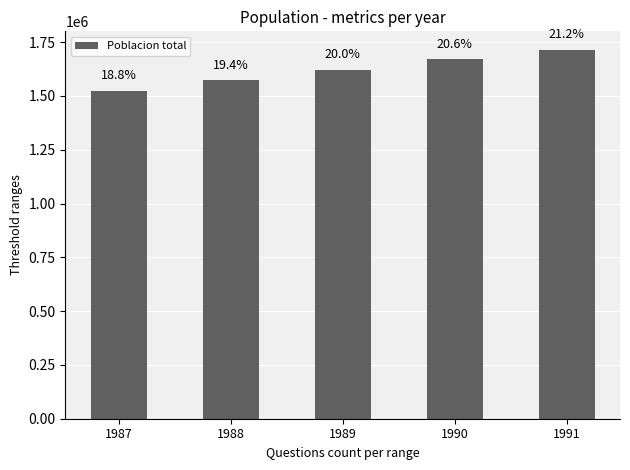

True or false: the data shows 2541664 at 1988.

False